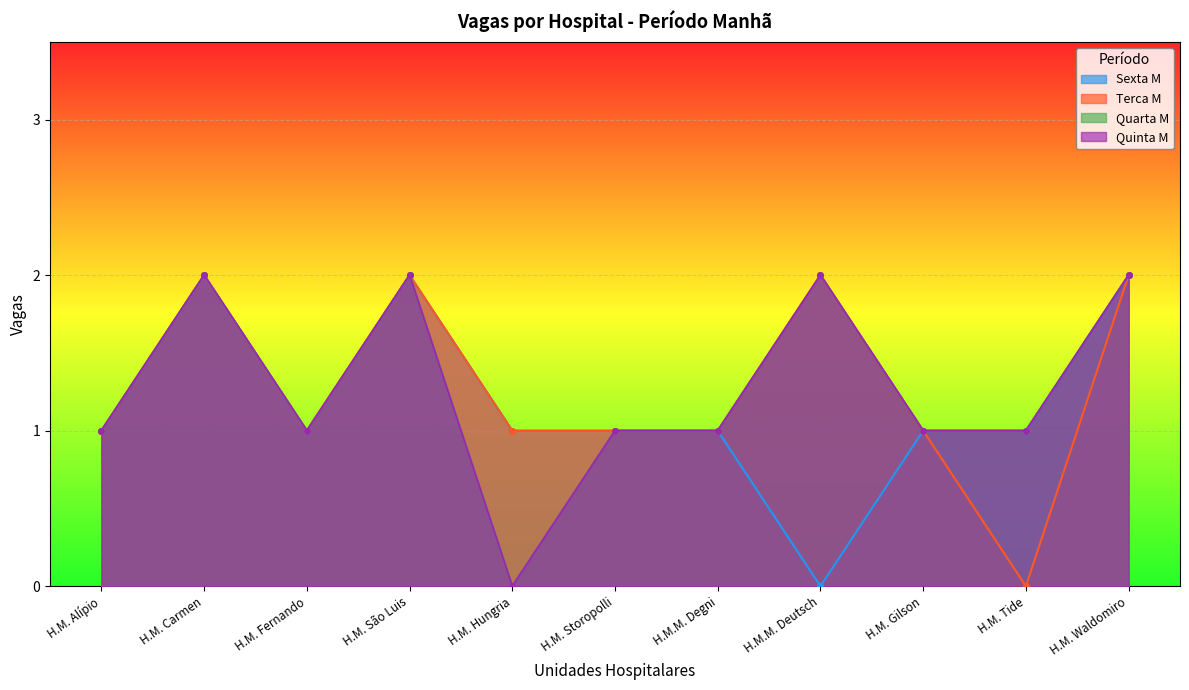

What is the average value of the Terca M series?

1